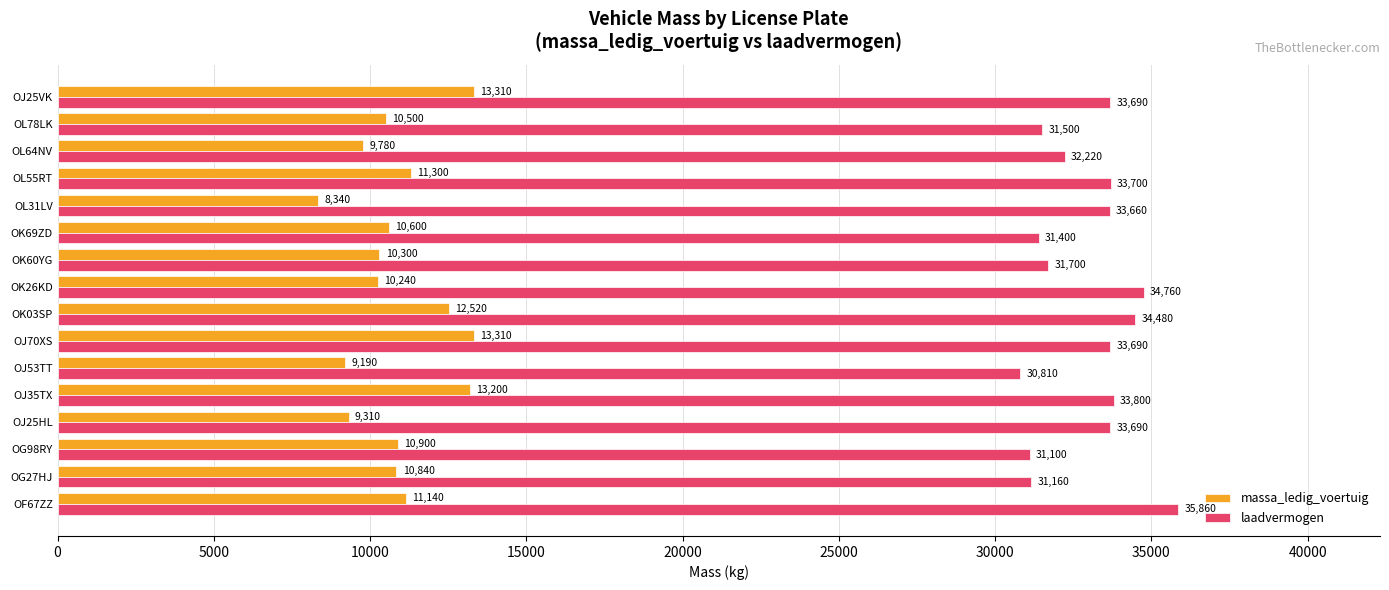

Which category has the lowest value across all series?

OL31LV